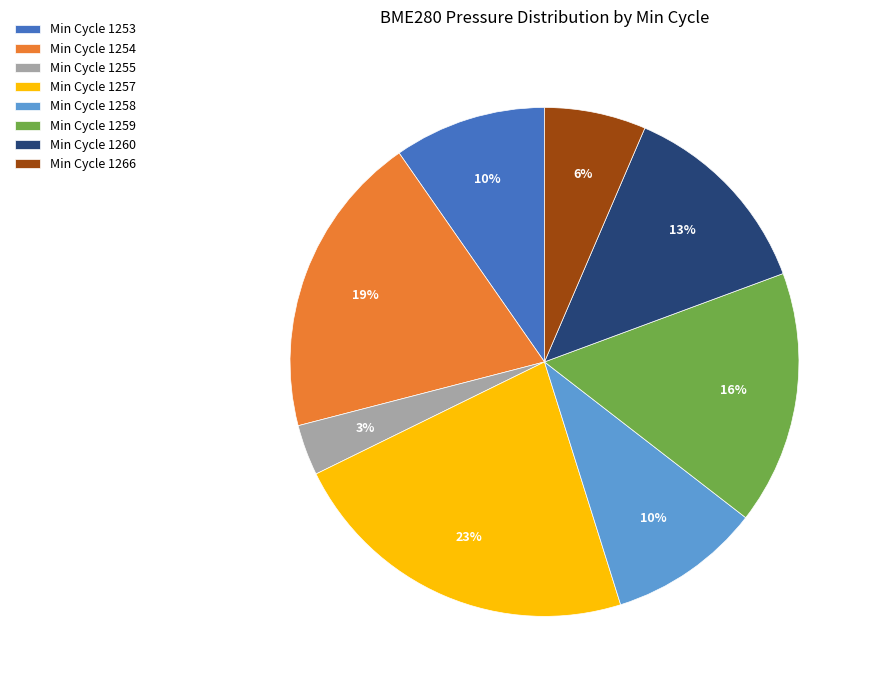

What is the smallest slice in the pie chart?

Min Cycle 1255